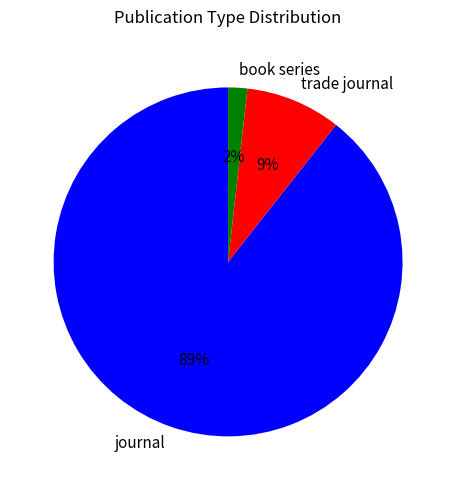

To the nearest percent, what portion does journal represent?

89%